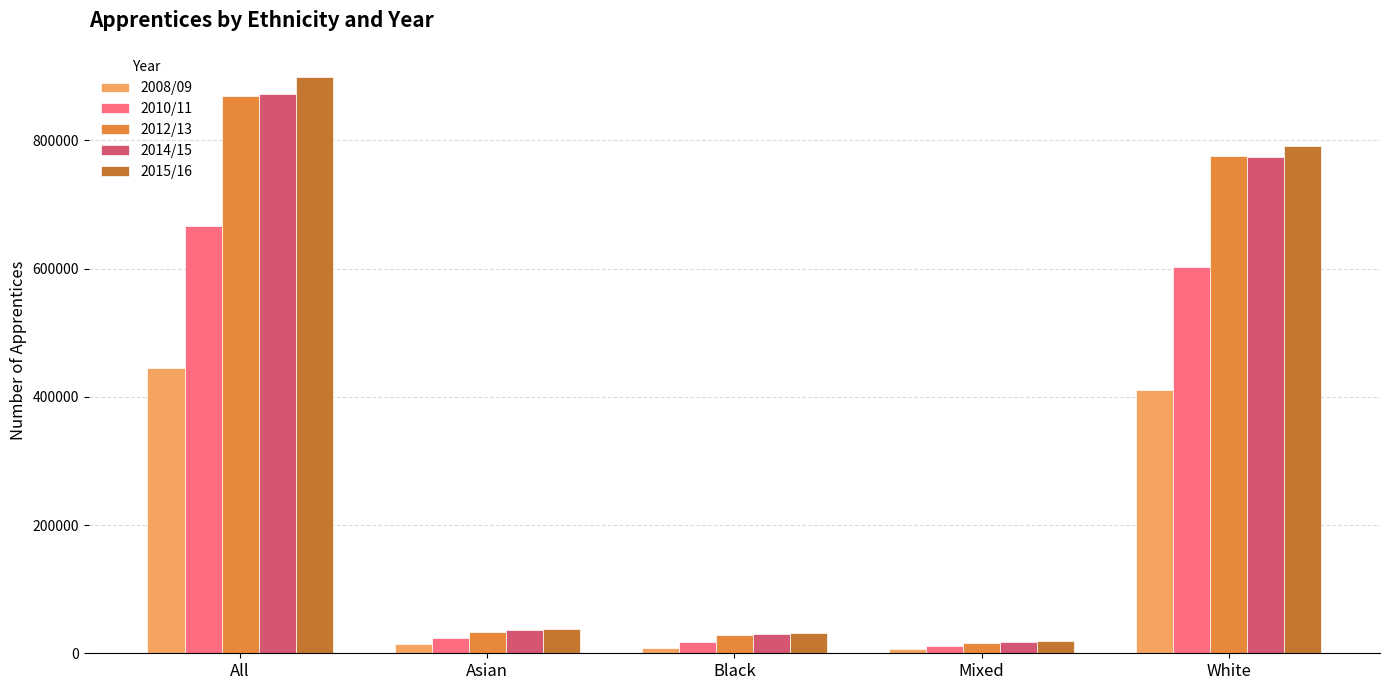

What is the value of the 2010/11 bar at the 4th from the left?

11380